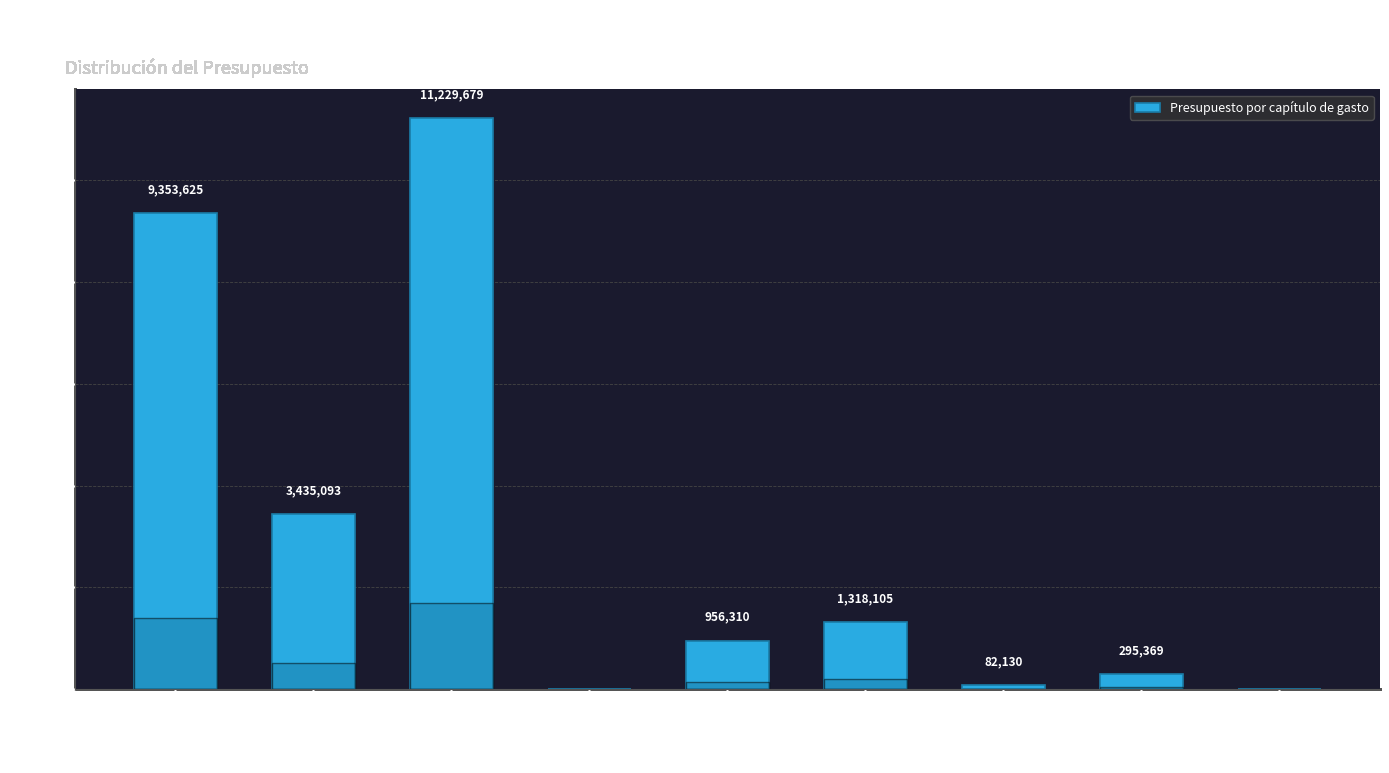

Are the bars horizontal?

No